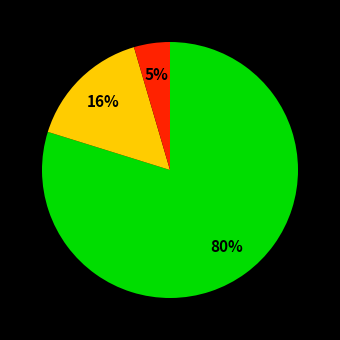

Does any single category account for the majority?

Yes